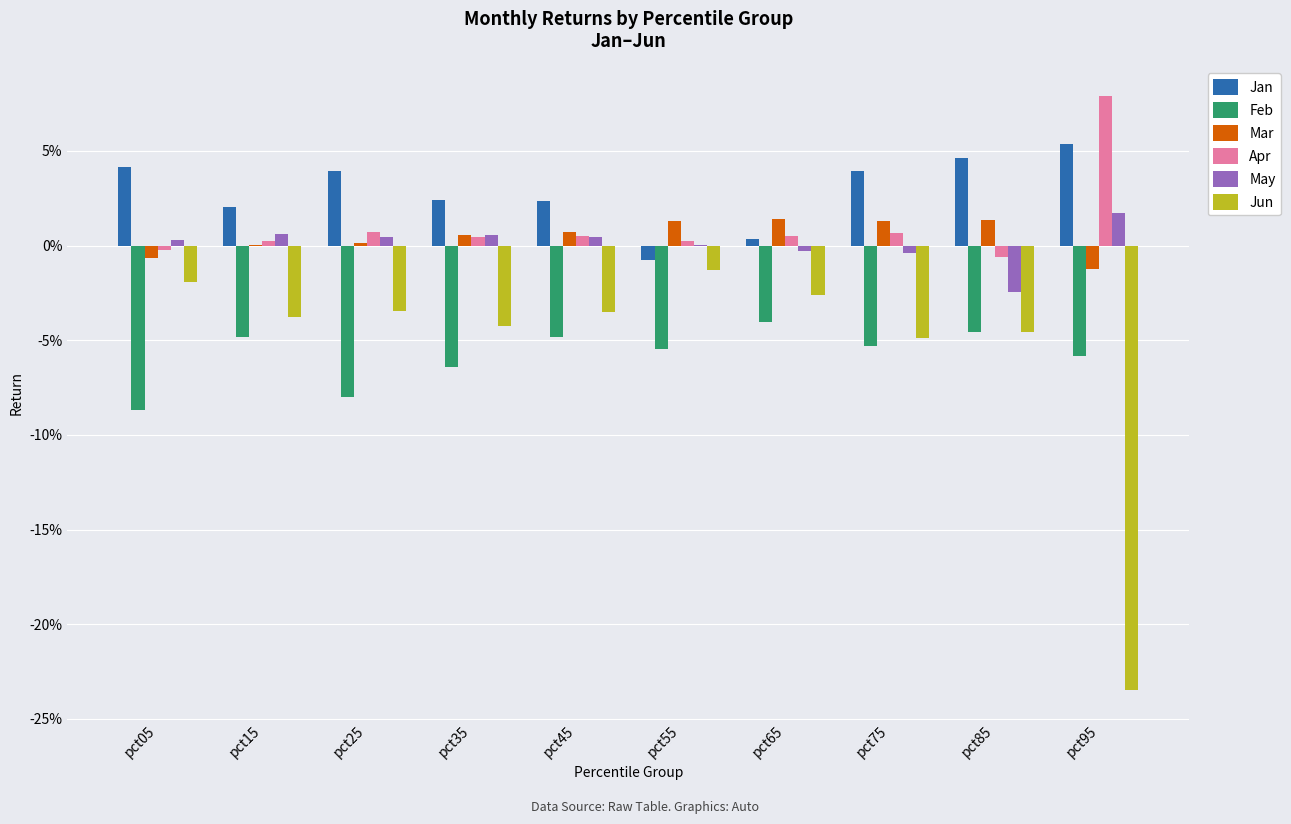

Are the bars horizontal?

No